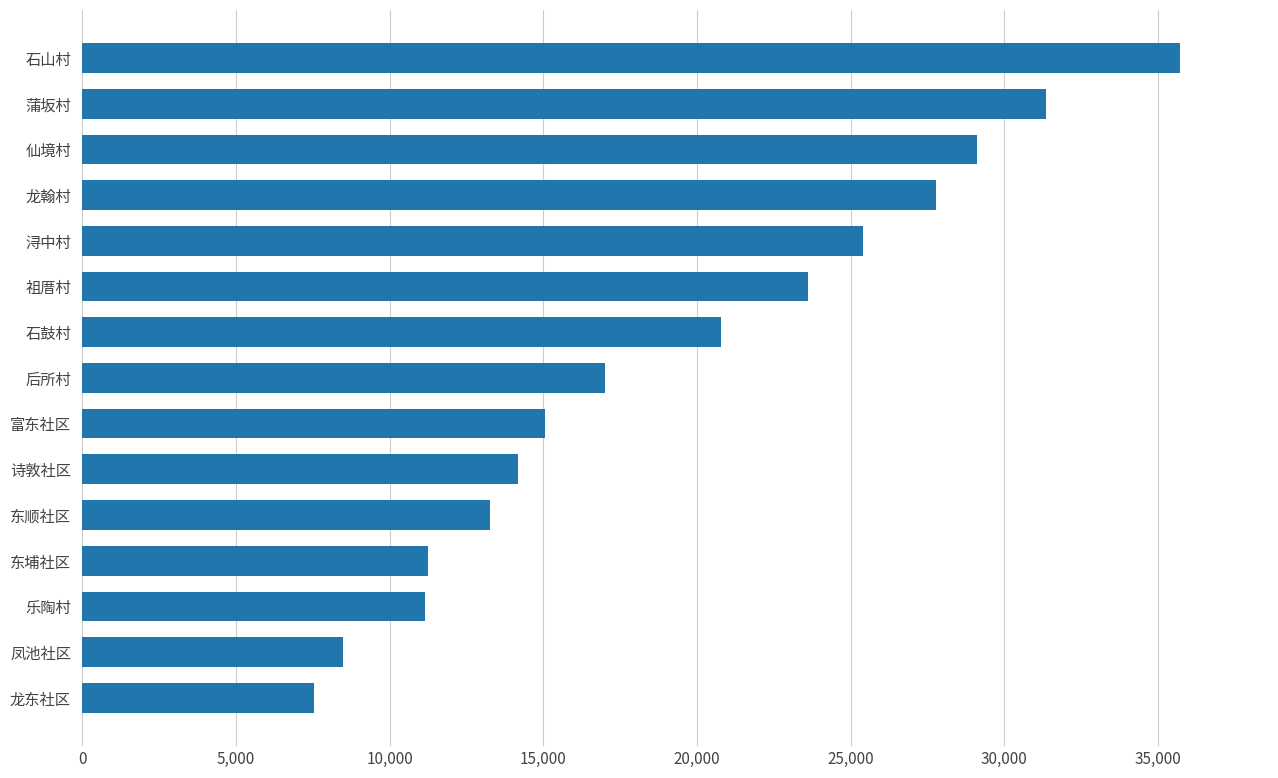

What is the difference between the maximum and second lowest values?

27231